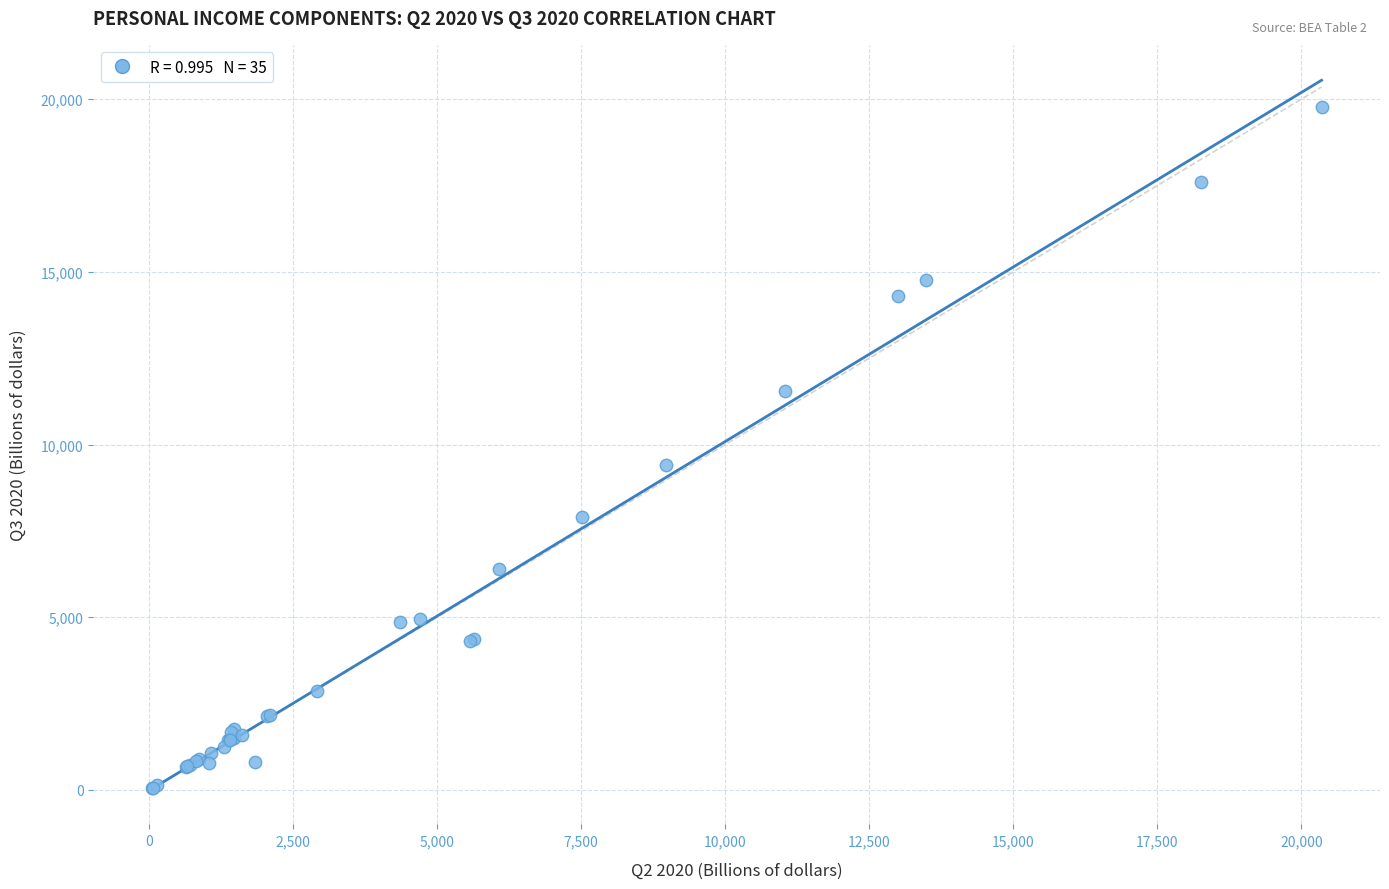

What Y value in the scatter plot is closest to 9918?

9410.3